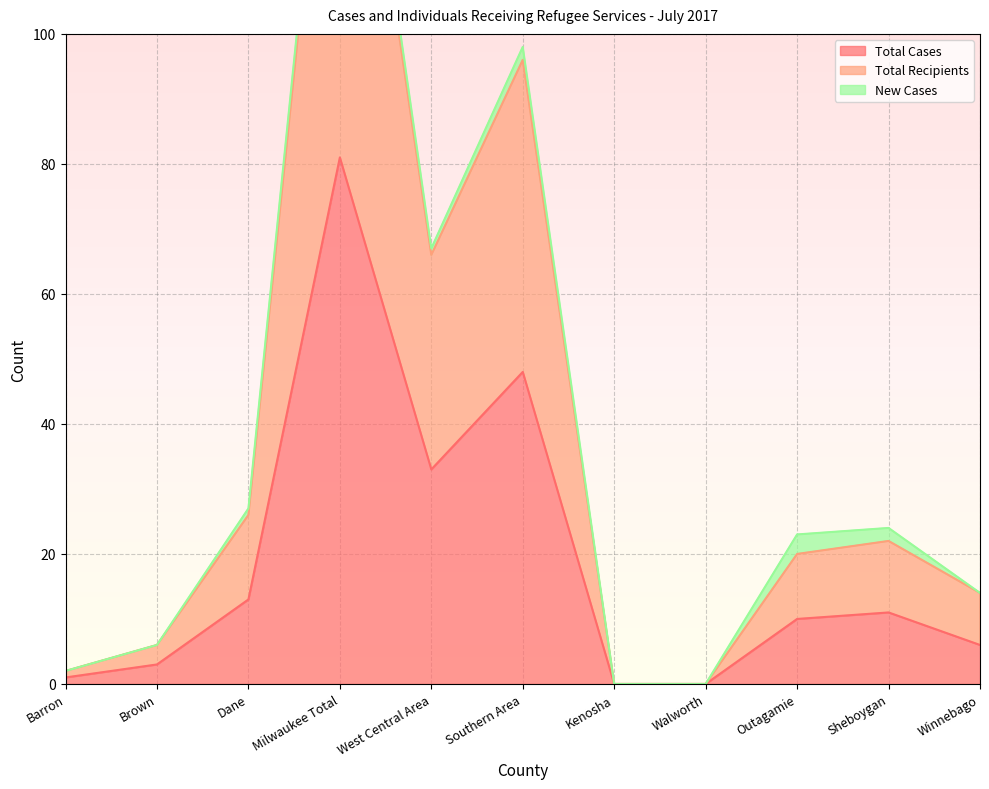

Which series has the largest range (max minus min)?

Total Recipients